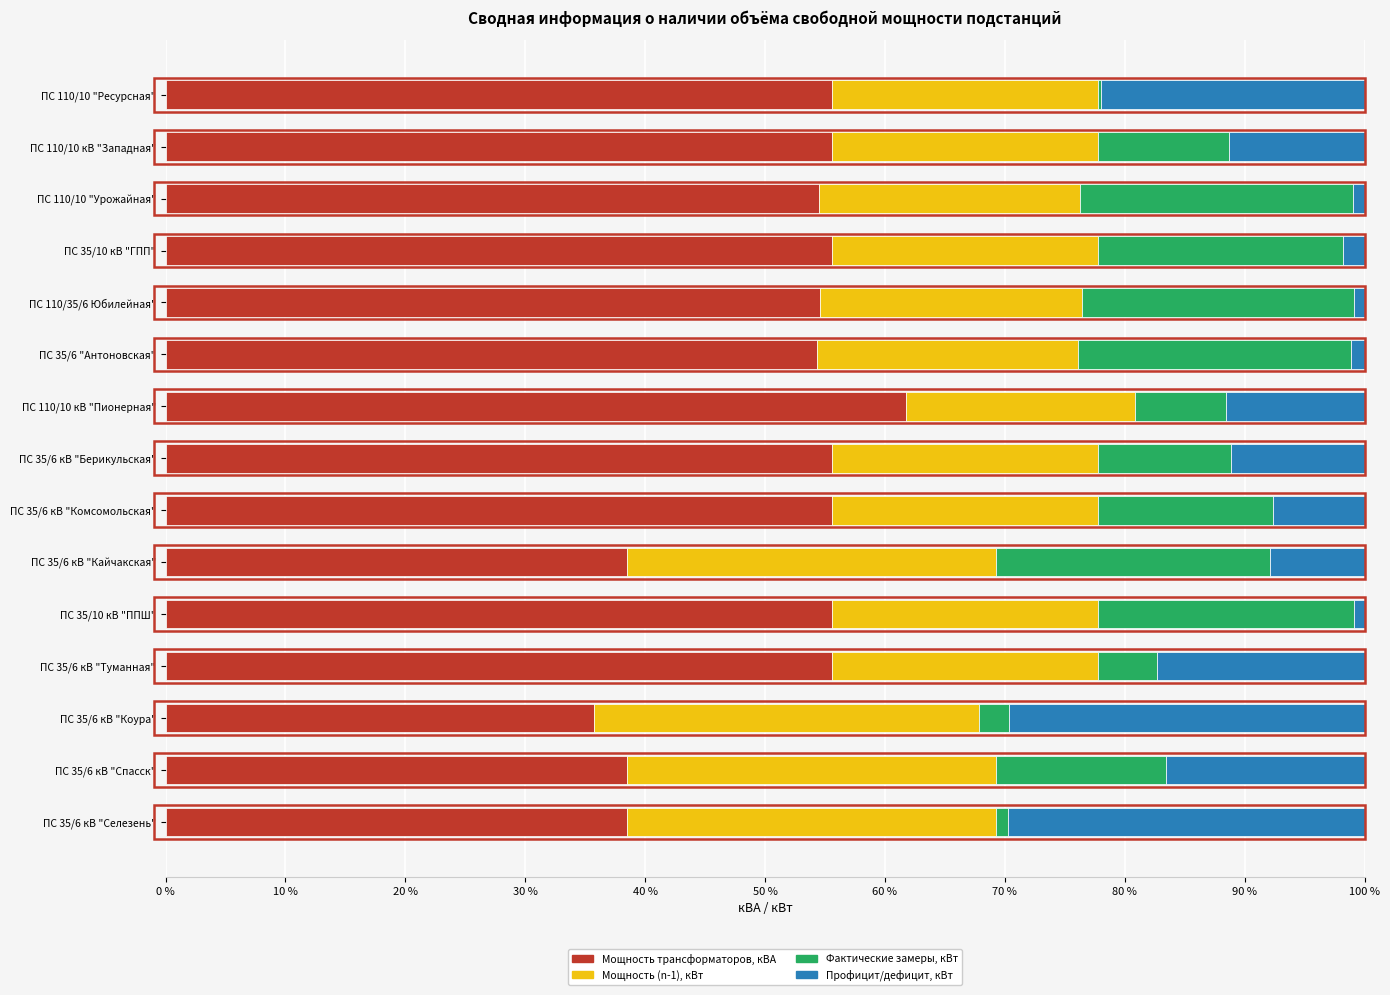

The Мощность трансформаторов, кВА series shows 54.3 at ПС 35/6 "Антоновская". True or false?

True